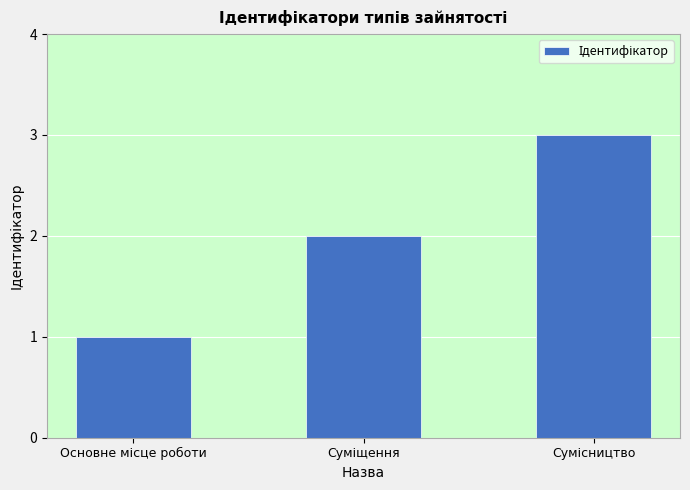

What is the sum of all values?

6